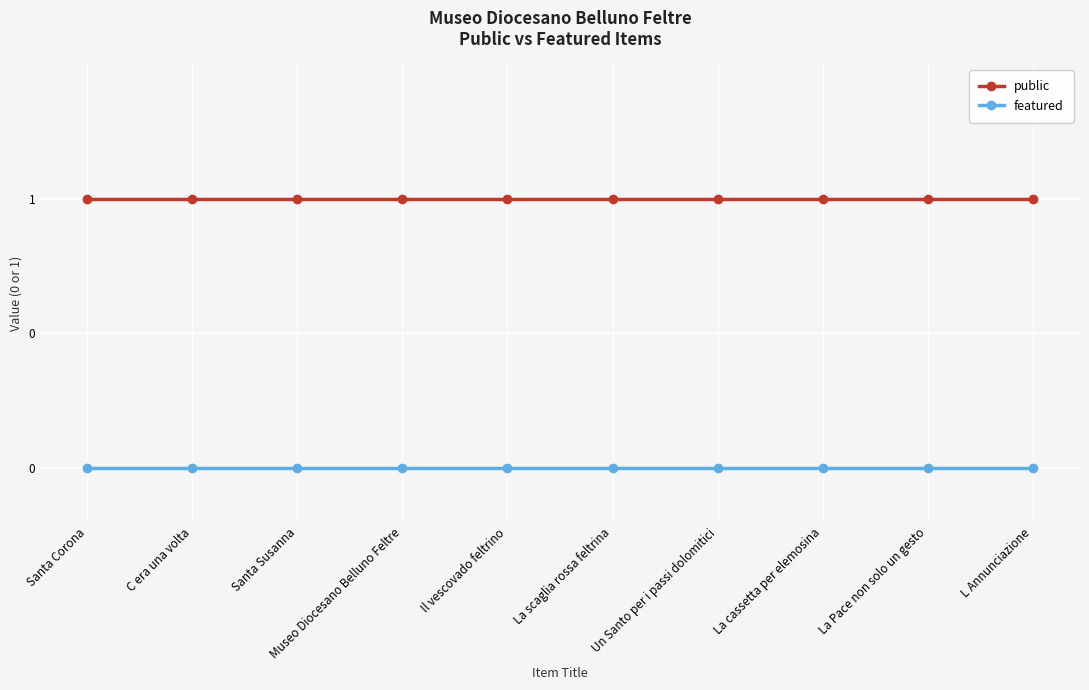

At which label does featured reach its minimum?

Santa Corona